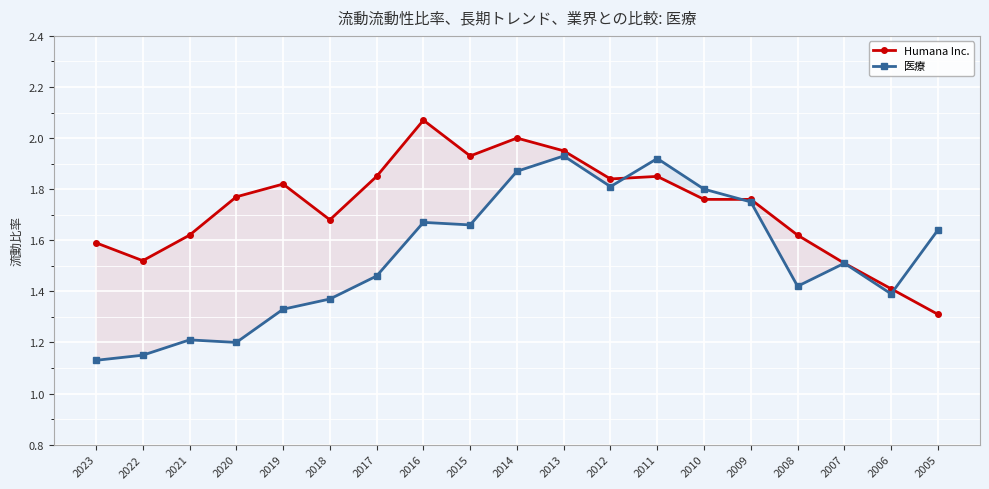

True or false: 医療 has more than 0 points higher than both neighbors.

True